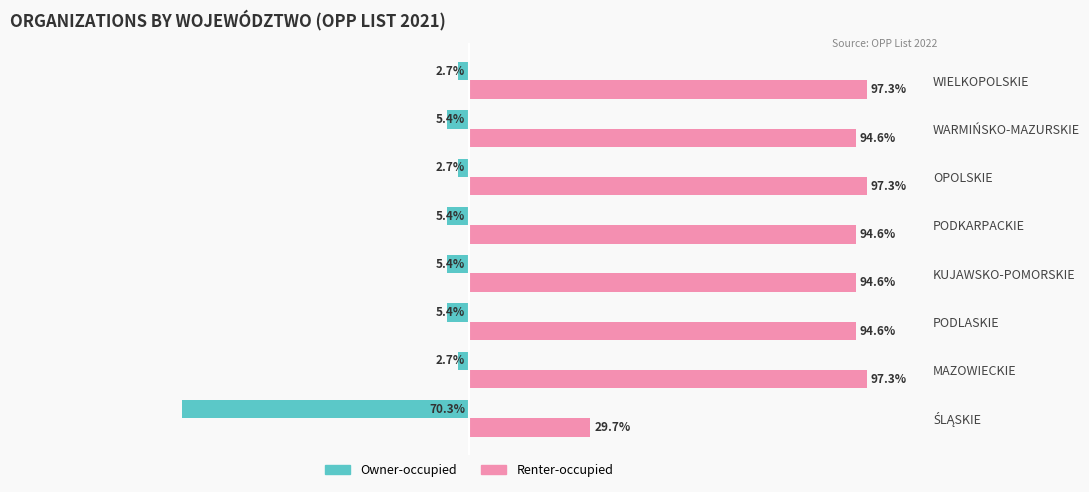

What are all the series names shown in the legend?

Owner-occupied, Renter-occupied